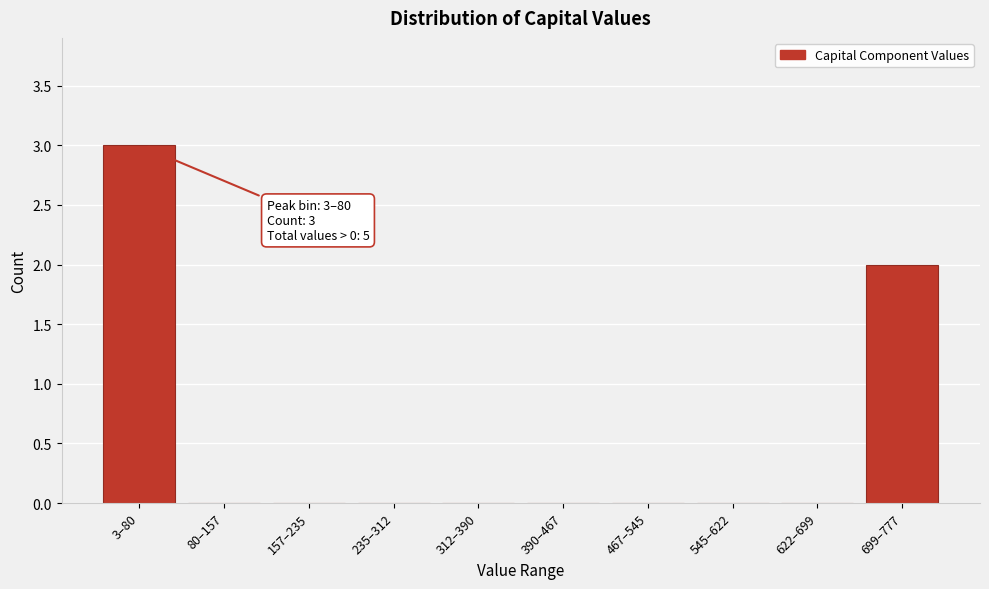

Reading right to left, extract all data points from this chart.

699–777=2	622–699=0	545–622=0	467–545=0	390–467=0	312–390=0	235–312=0	157–235=0	80–157=0	3–80=3